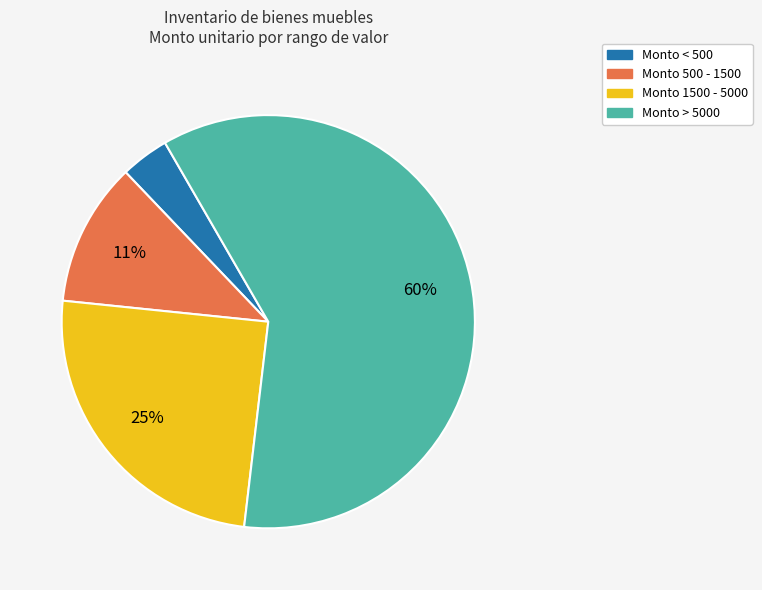

The Monto < 500 slice represents 4% of the pie. True or false?

True